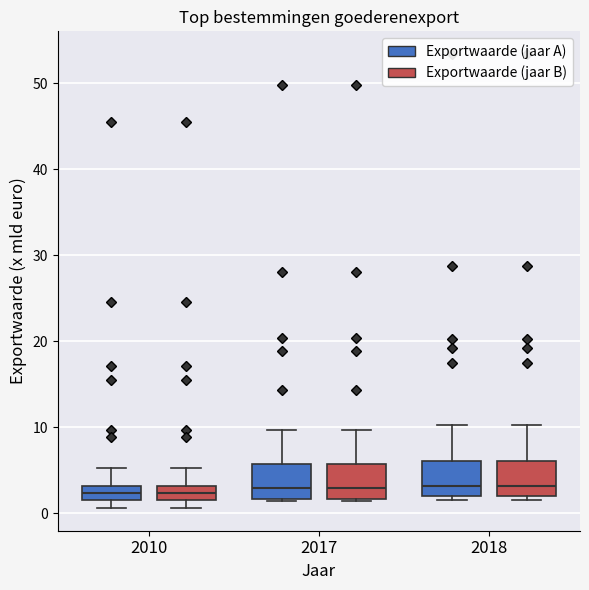

Where does the upper whisker of the box for 2018 (Exportwaarde (jaar B)) end on the y-axis? The values are not printed on the chart, so give them approximately, as read against the axis.

10